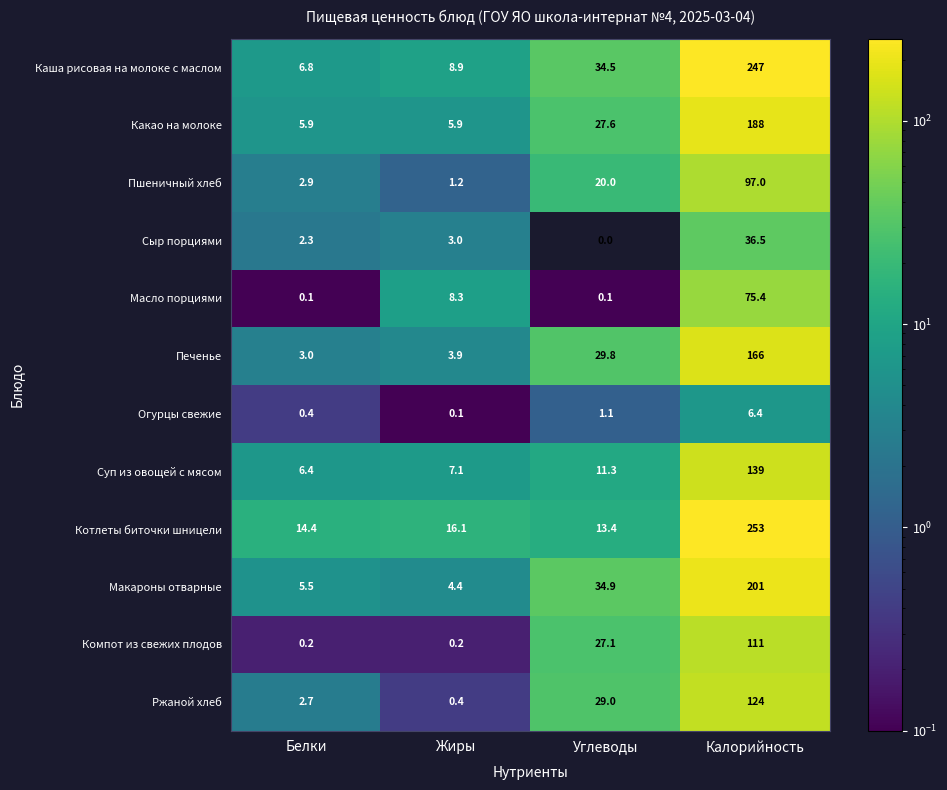

Which series has the largest total across all categories?

Каша рисовая на молоке с маслом